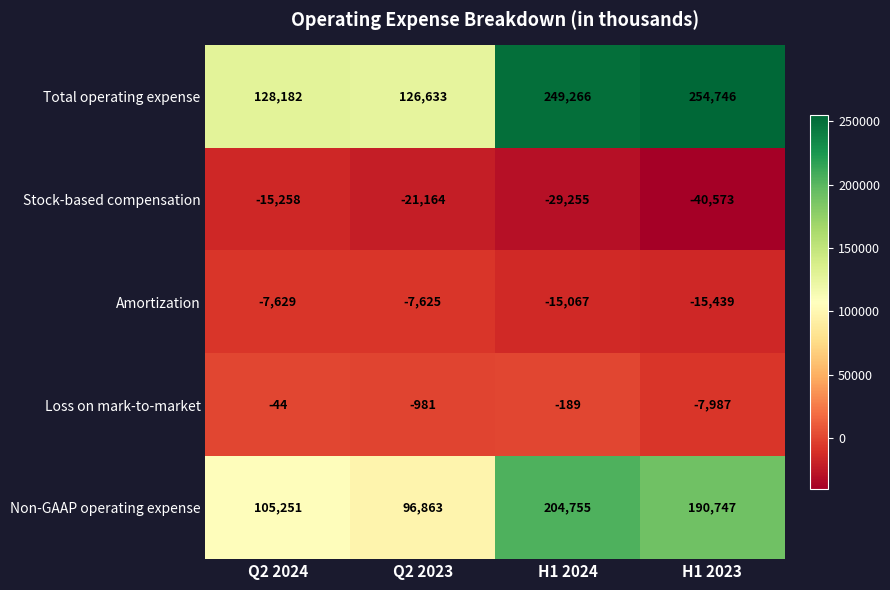

Count the number of data series in this chart.

5